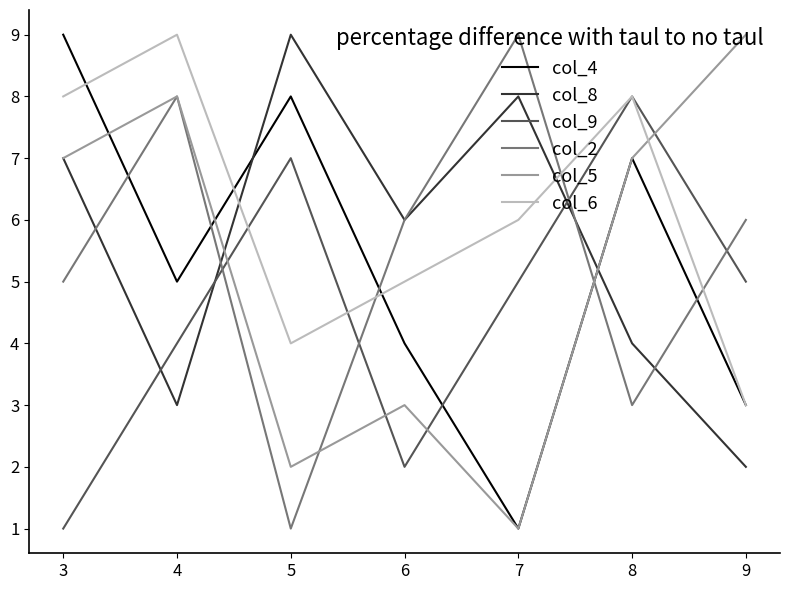

What is the total value across all series at 6?

26